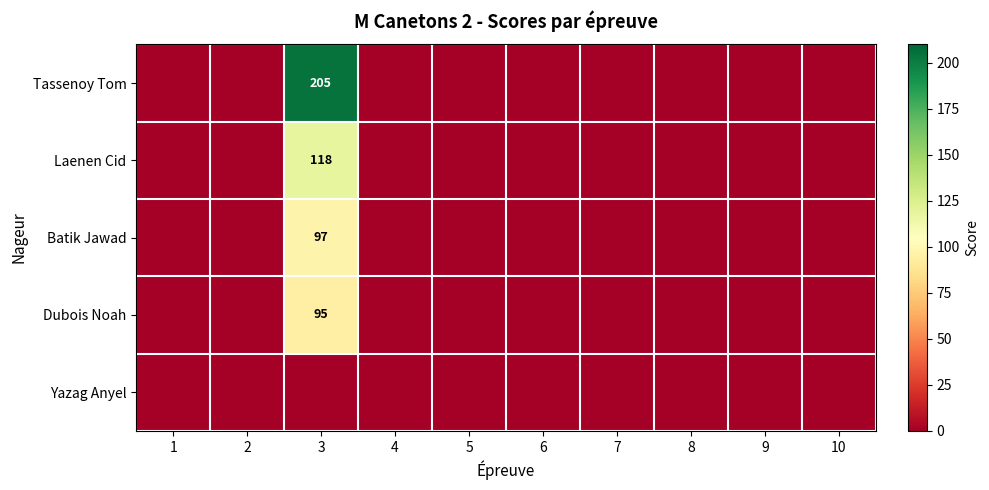

Rank the series at 3 from lowest to highest value.

Yazag Anyel, Dubois Noah, Batik Jawad, Laenen Cid, Tassenoy Tom